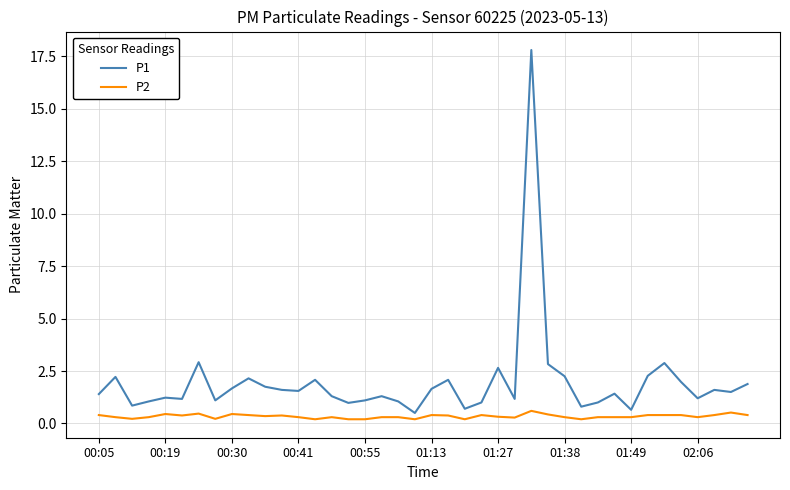

Which series has the widest spread of values?

P1